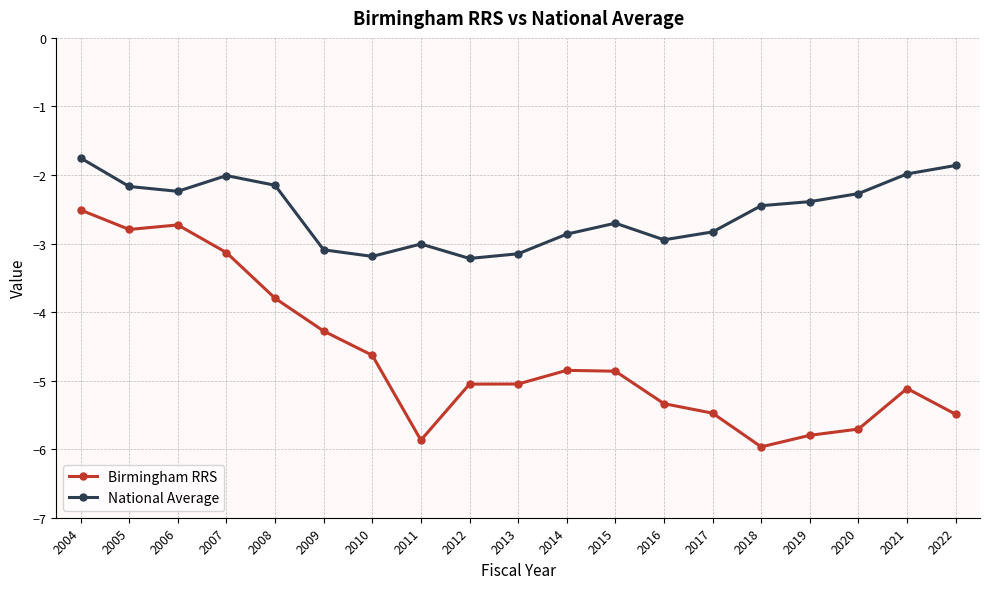

True or false: Birmingham RRS has a value of -9.0 at 2017.

False